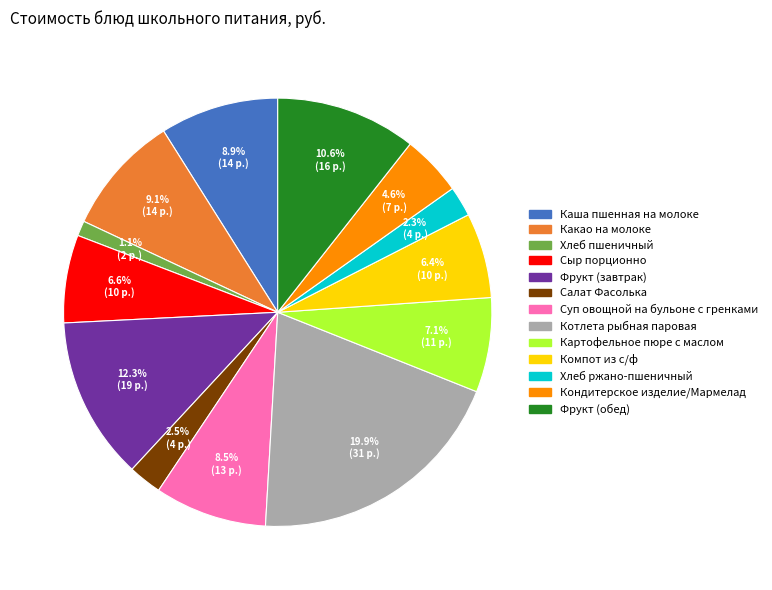

Which has a higher value, Фрукт (завтрак) or Хлеб ржано-пшеничный?

Фрукт (завтрак)